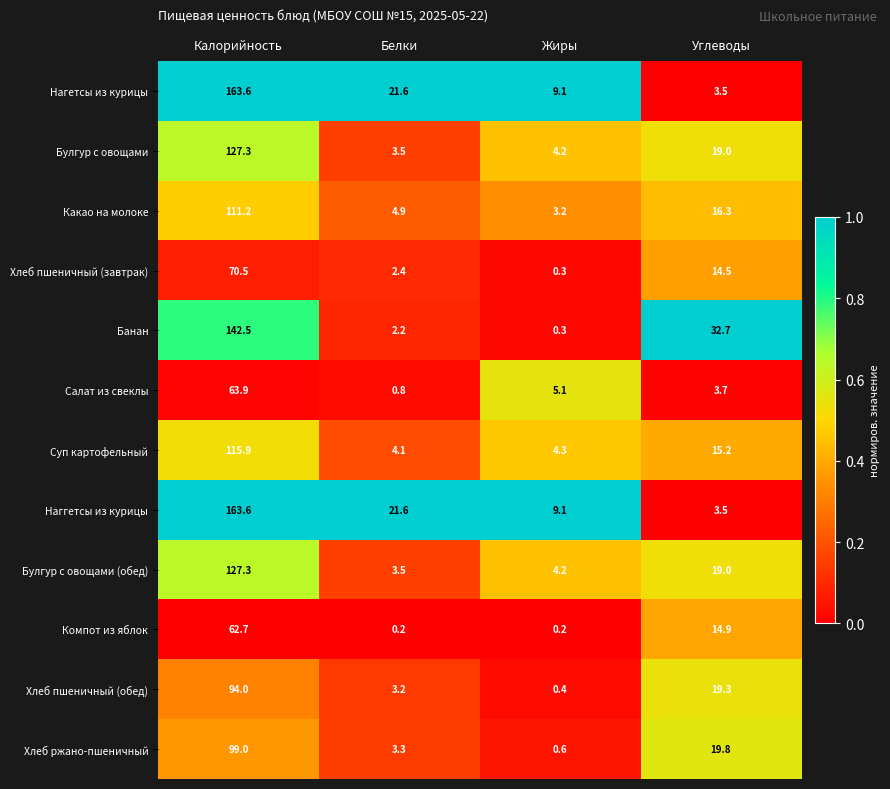

What is the maximum value for Нагетсы из курицы?

163.6